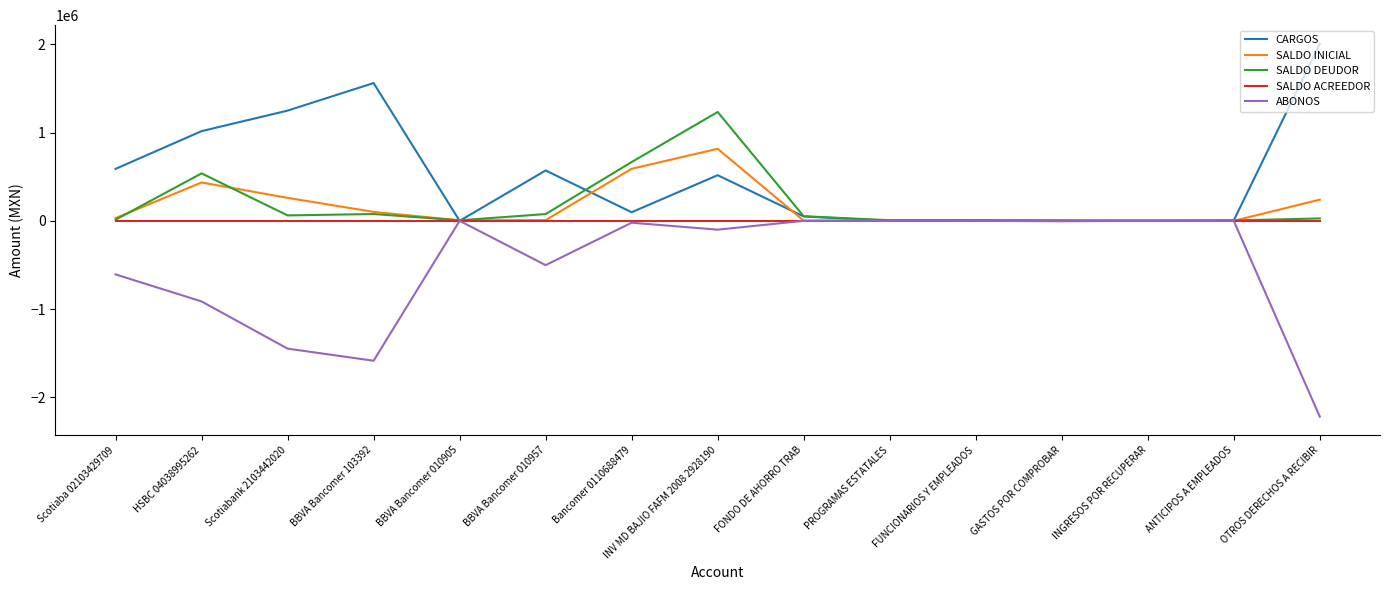

At which label does CARGOS reach its peak?

OTROS DERECHOS A RECIBIR